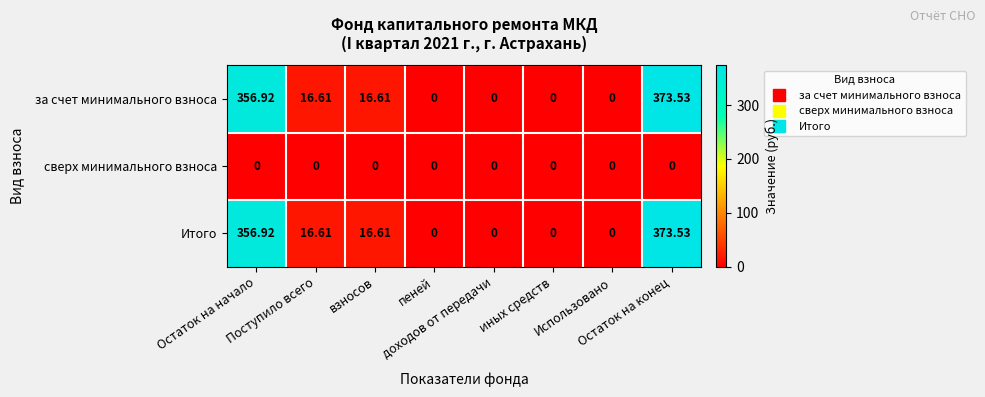

How many distinct data groups are displayed?

3